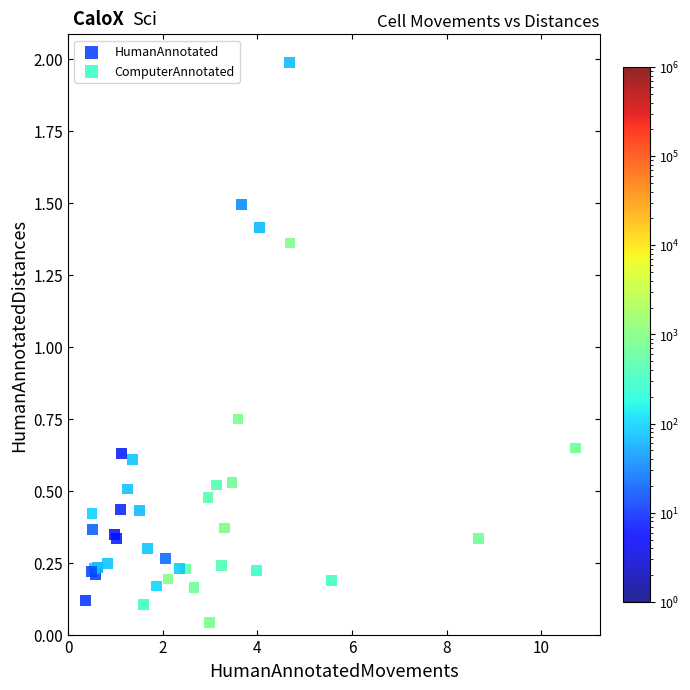

Which series has the largest Y range (max minus min)?

HumanAnnotated